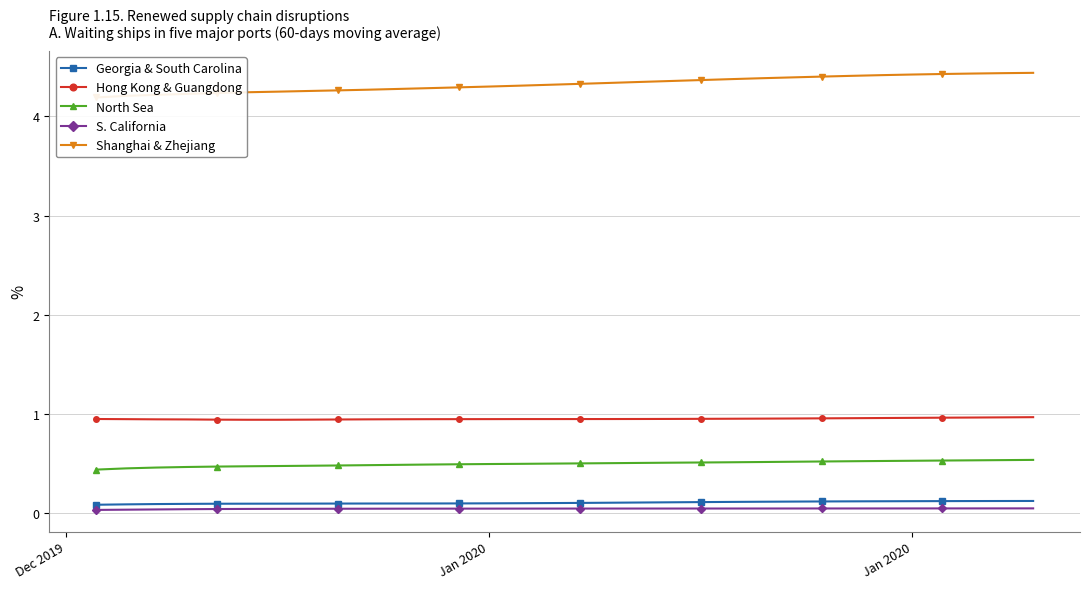

How many Shanghai & Zhejiang values are between 4 and 5?

32